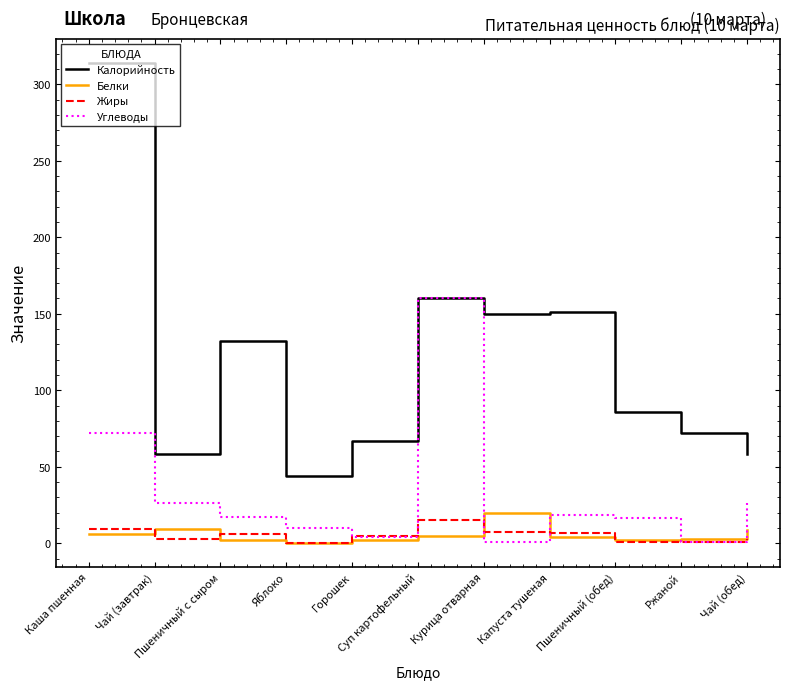

The Белки series shows 6.0 at Каша пшенная. True or false?

True